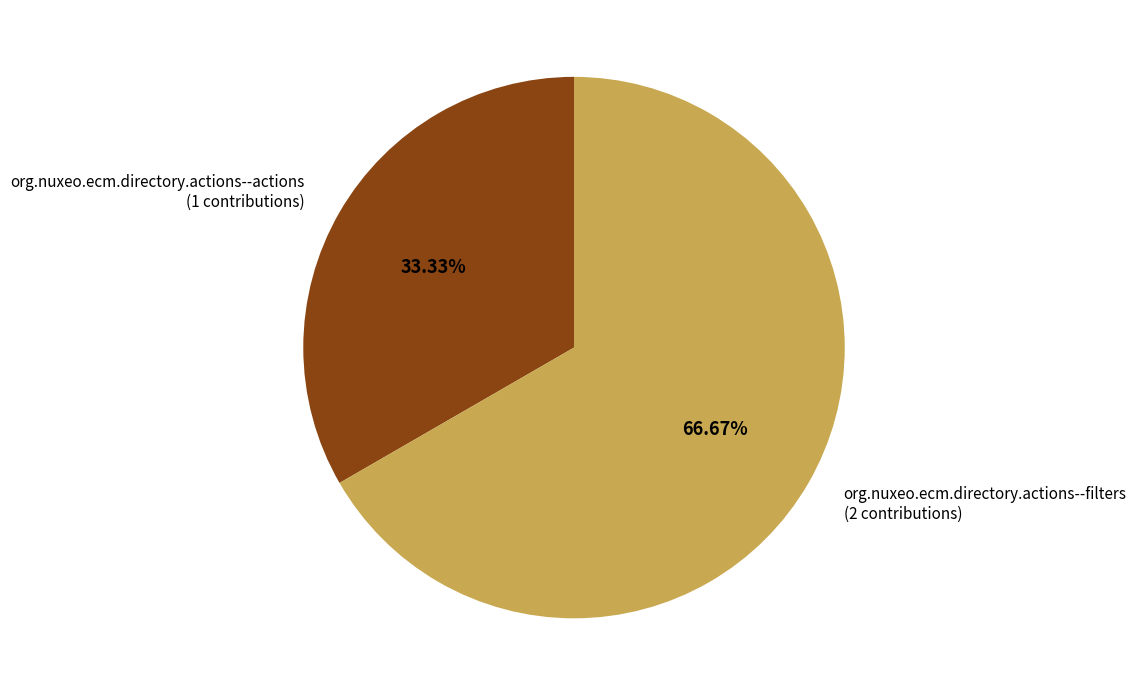

True or false: org.nuxeo.ecm.directory.actions--actions accounts for 27% of the total.

False